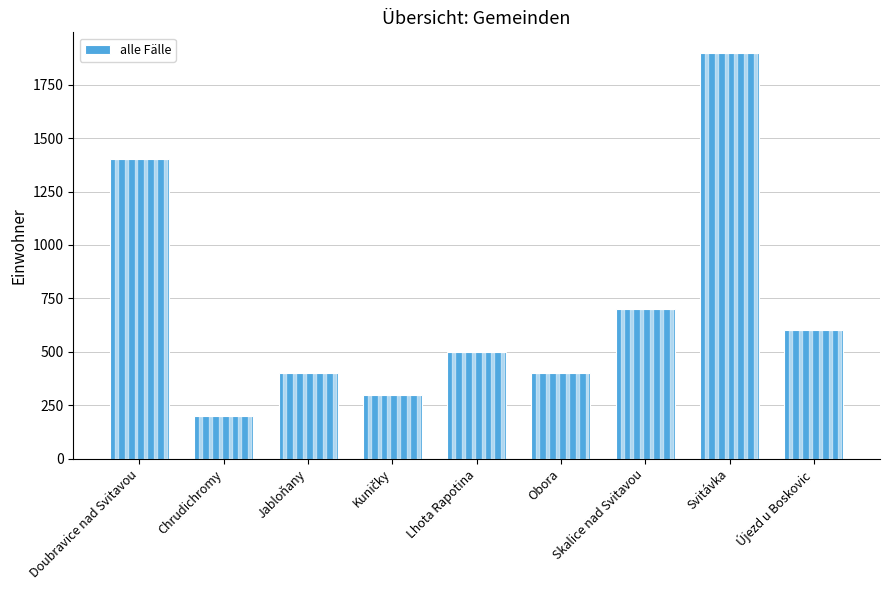

Reading right to left, transcribe all the data shown in this chart.

600	1900	700	400	500	300	400	200	1400